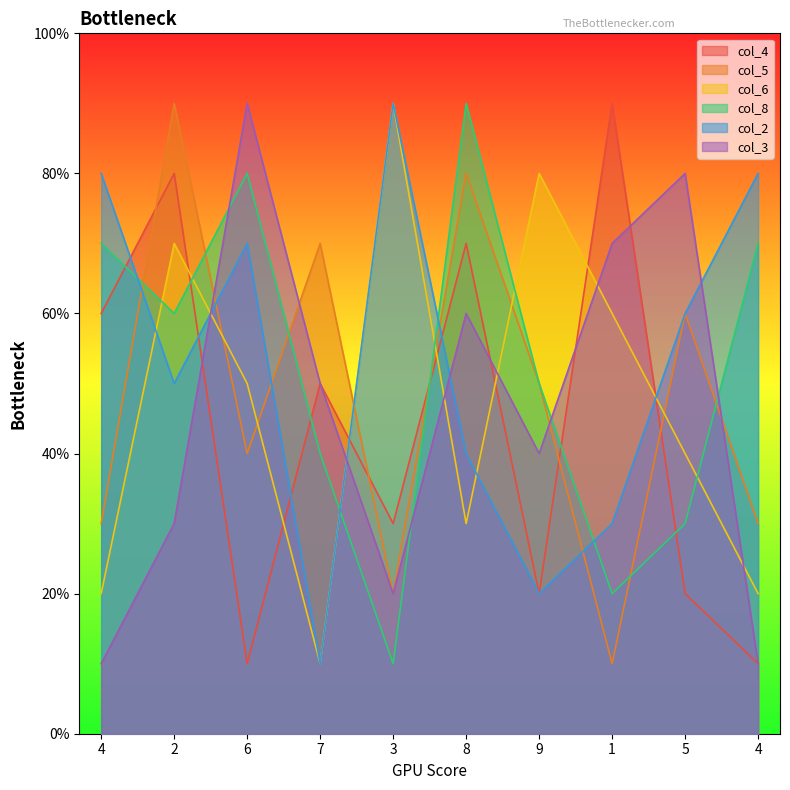

How many interior local peaks does the col_4 series have?

4